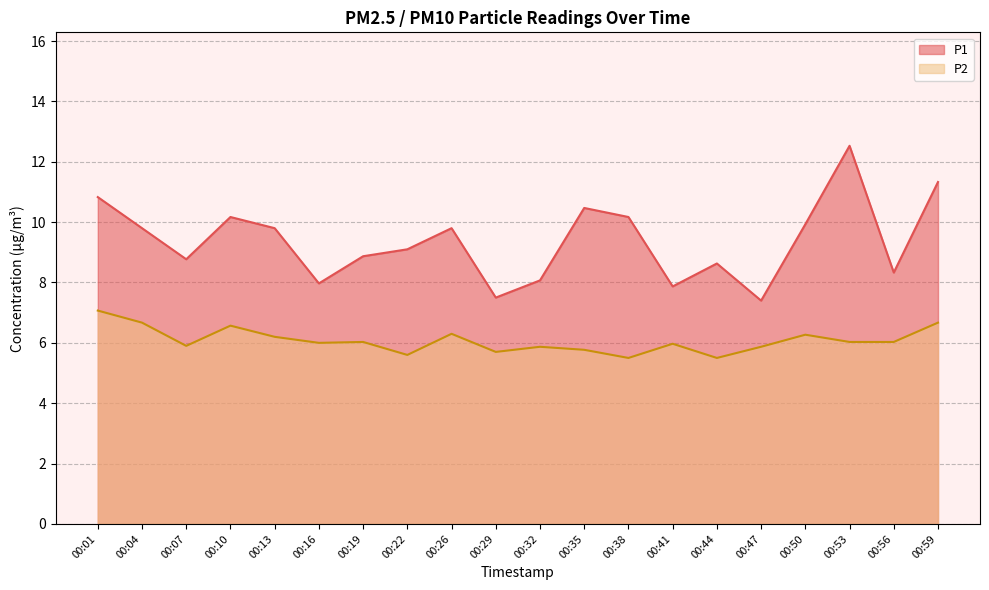

What is the value of the P2 point at the 3rd from the left?

5.9